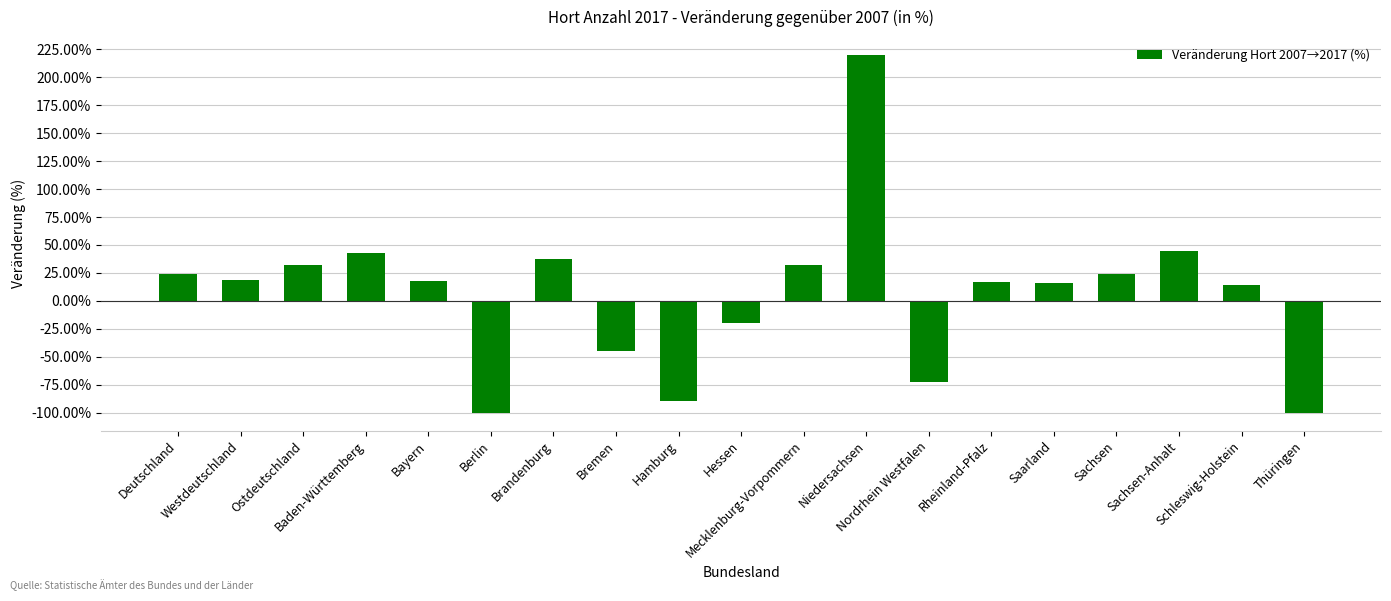

What is the average value?

6.0